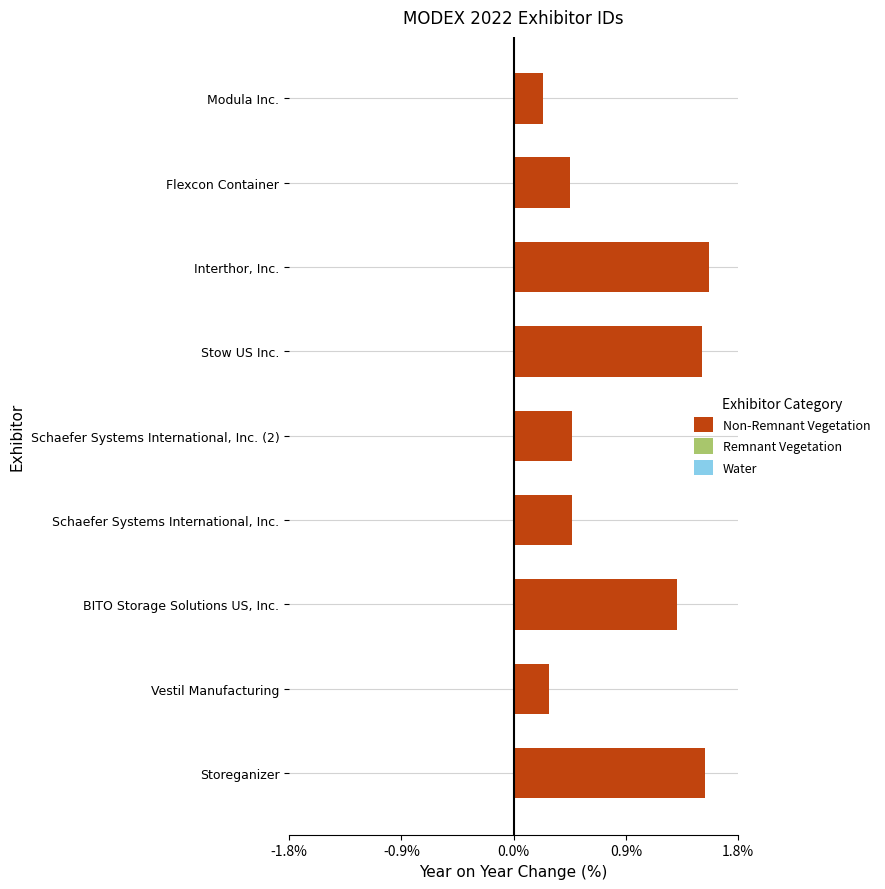

What is the maximum value shown in the chart?

1.6